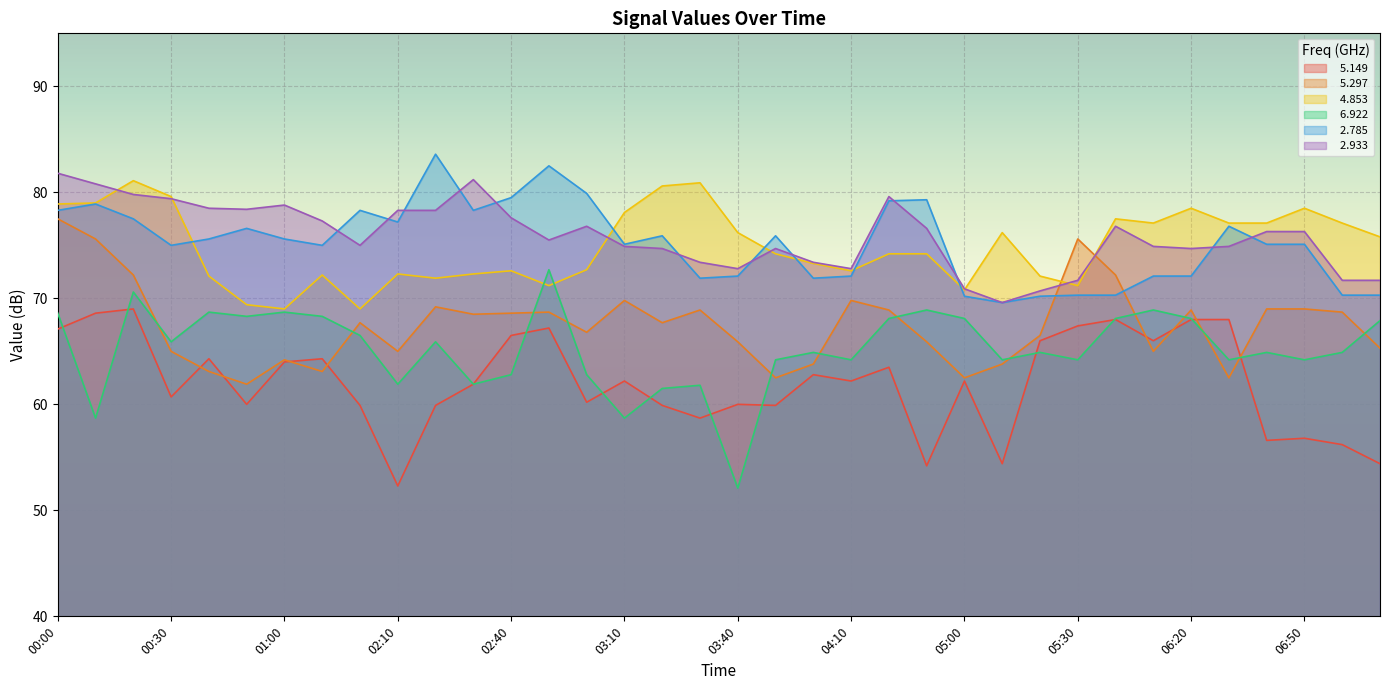

Which has a higher value, 03:20 or 06:50?

03:20